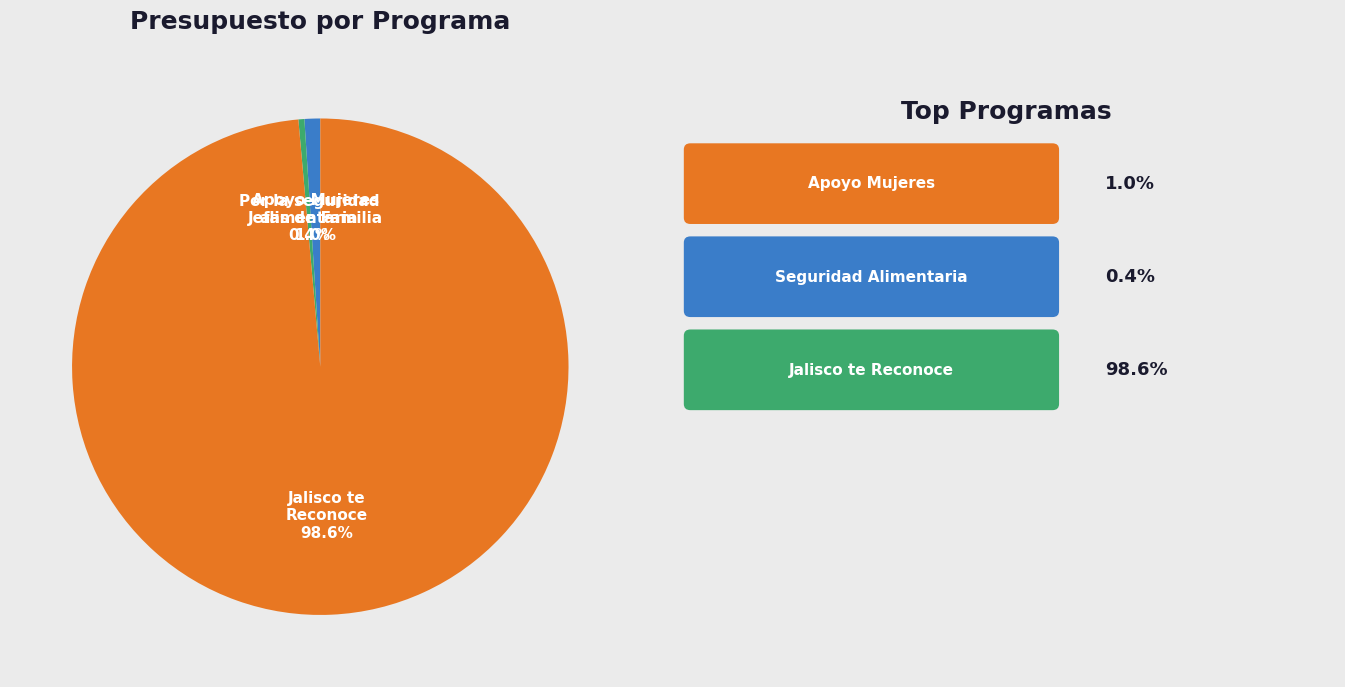

To the nearest percent, what is the average slice percentage?

33%